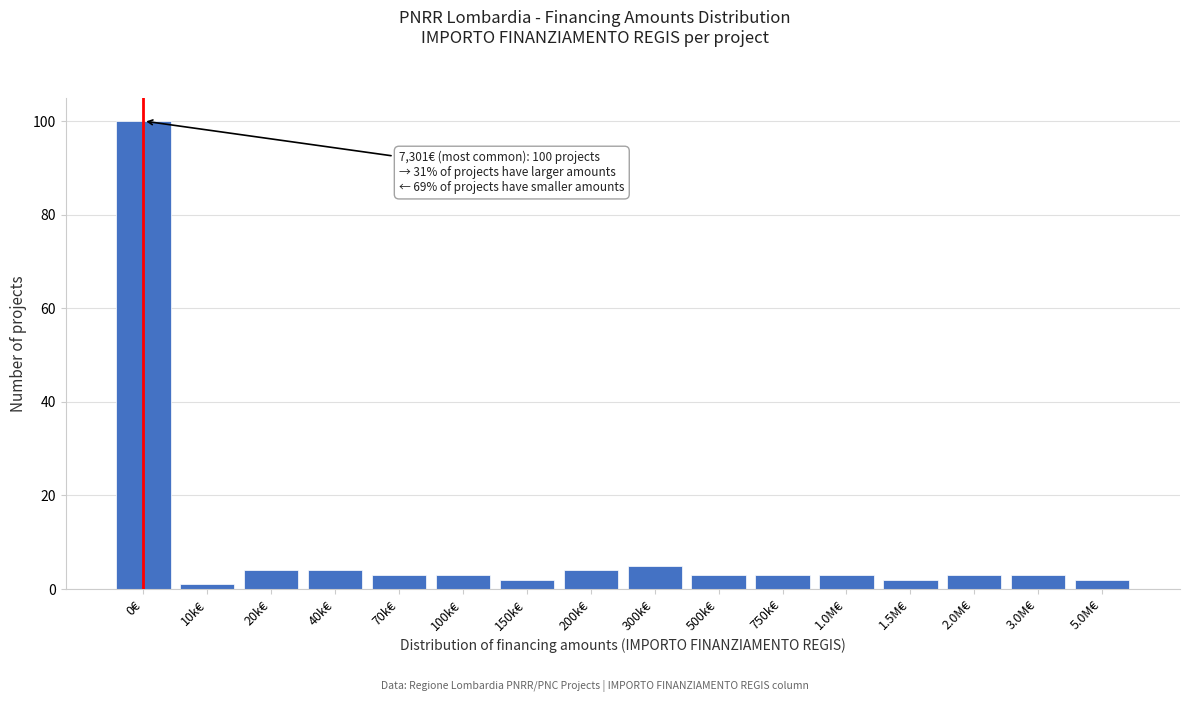

Reading left to right, list all the values displayed in this chart.

100	1	4	4	3	3	2	4	5	3	3	3	2	3	3	2